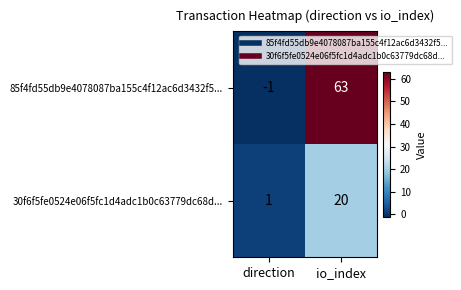

True or false: 85f4fd55db9e4078087ba155c4f12ac6d3432f5... has a value of 63 at io_index.

True